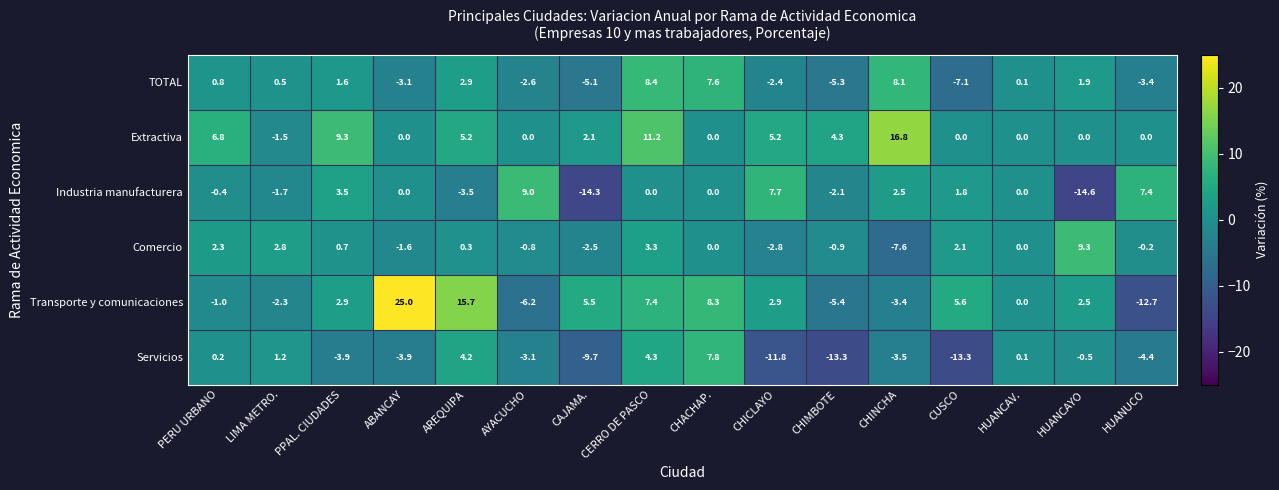

Which label corresponds to the largest value in the chart?

ABANCAY